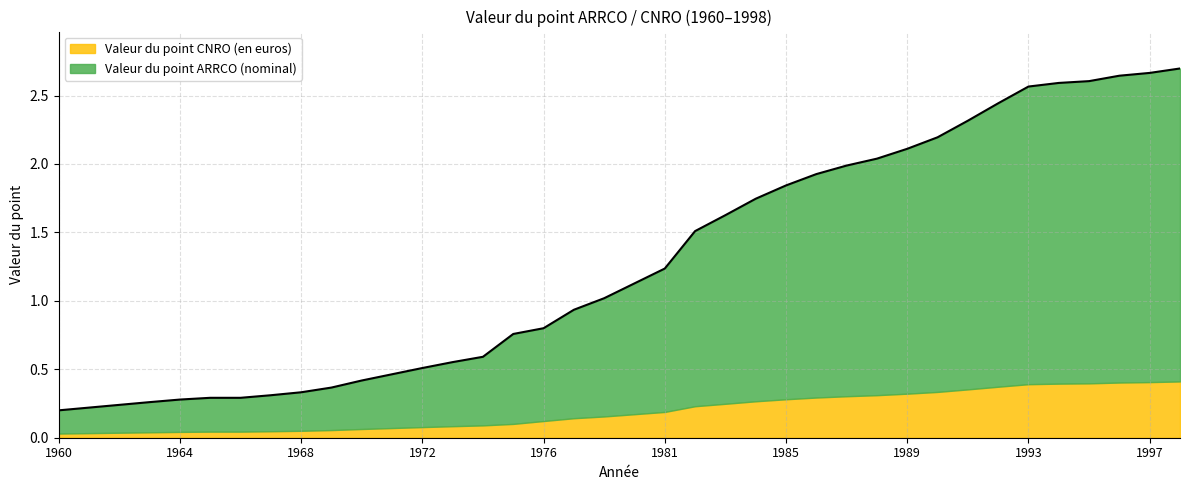

Which category has the highest value across all series?

1998